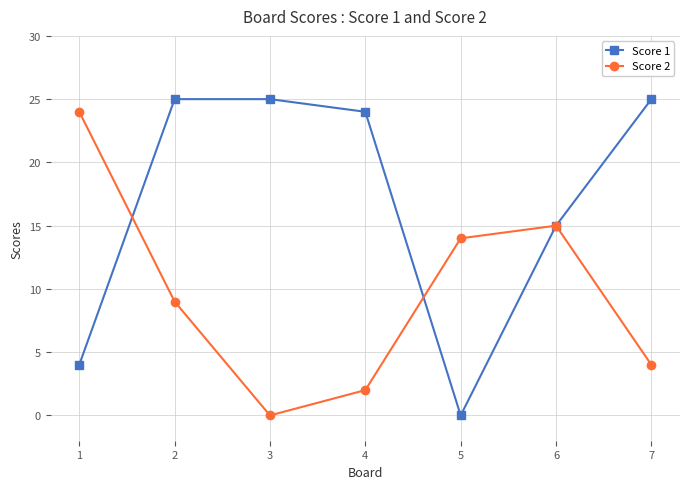

How many lines are shown in the chart?

2